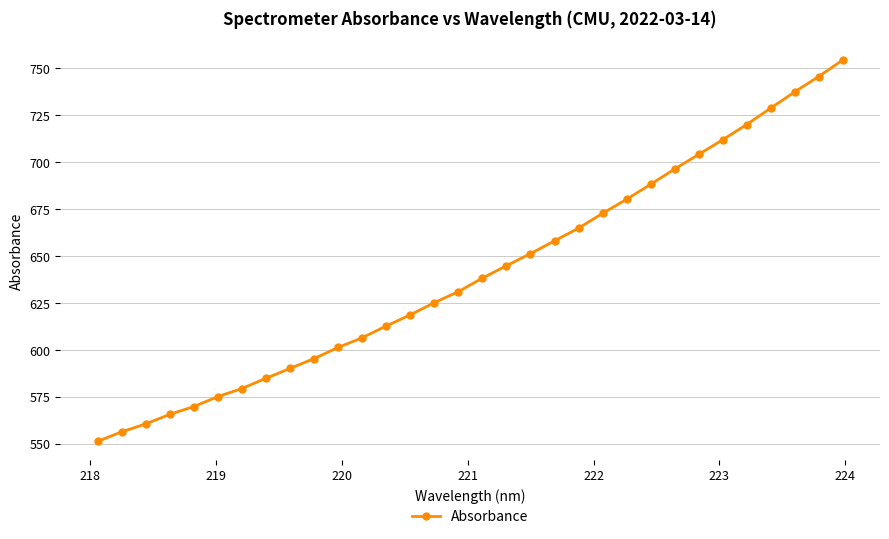

What is the minimum value shown in the chart?

551.5